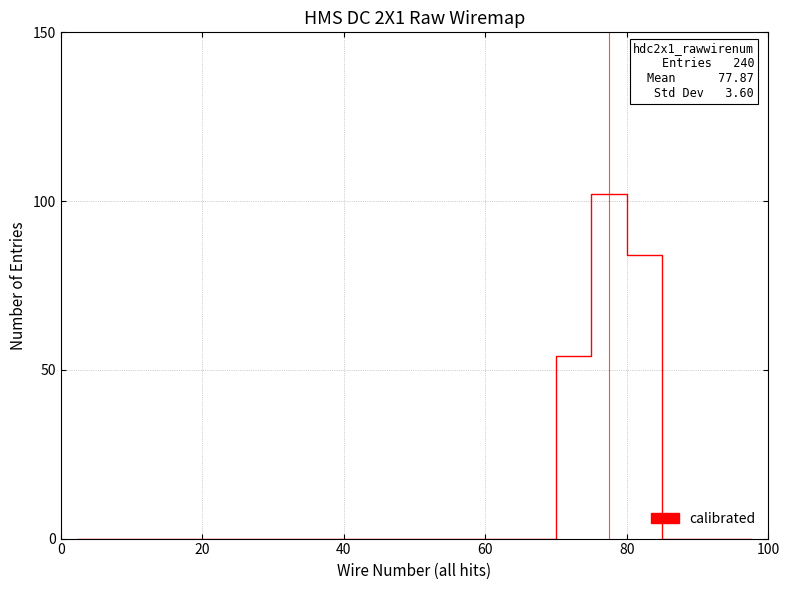

What is the difference between the maximum and minimum values?

102